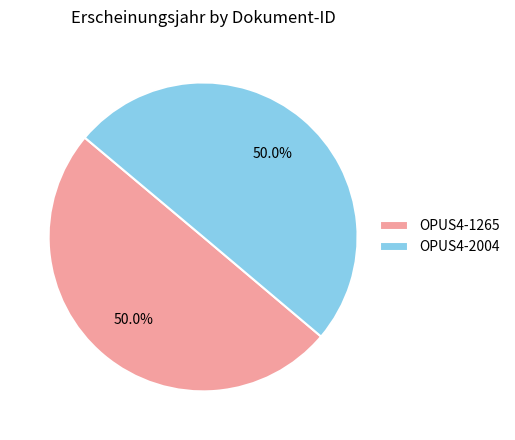

Is it true that OPUS4-2004 is 50% of the pie?

True